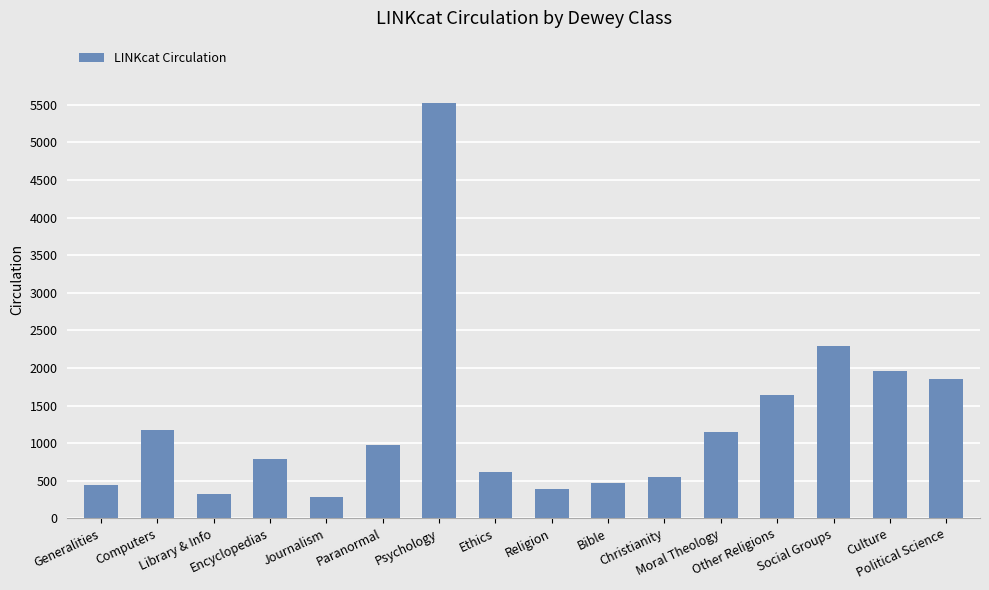

What is the sum of all values?

20418